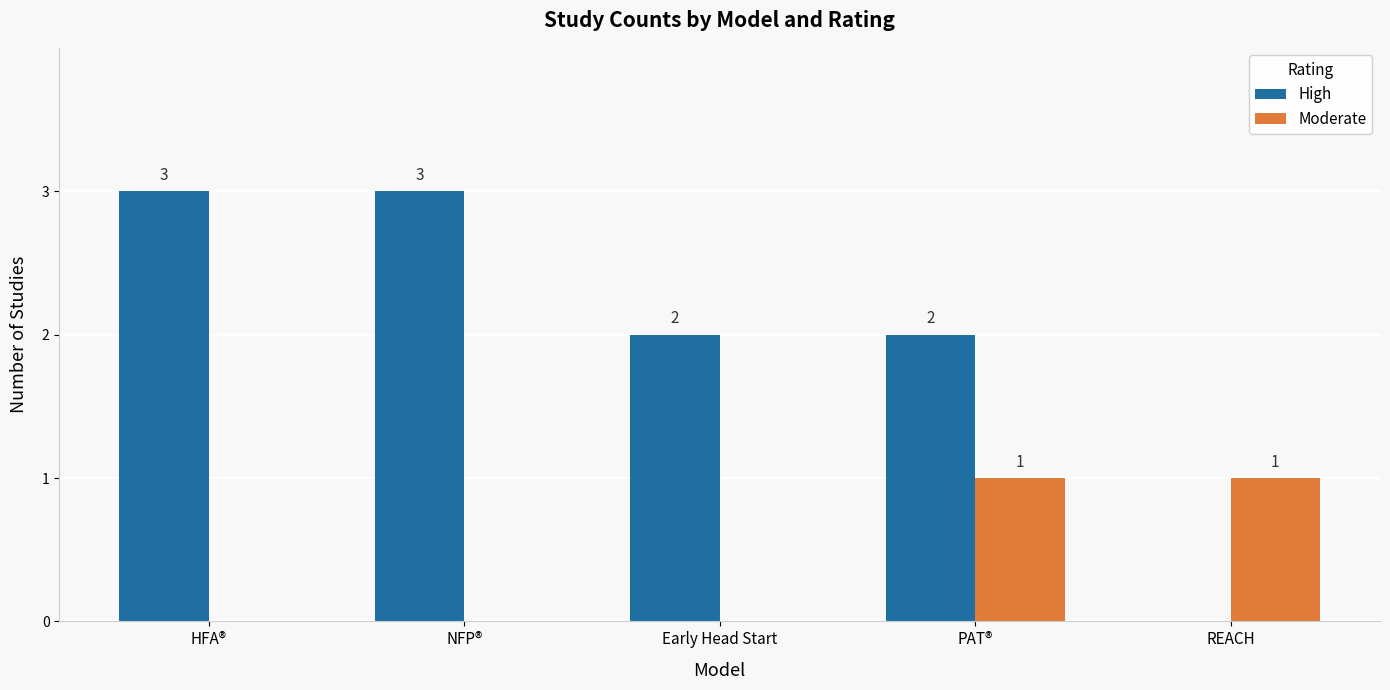

How many High values are between 2 and 3?

4